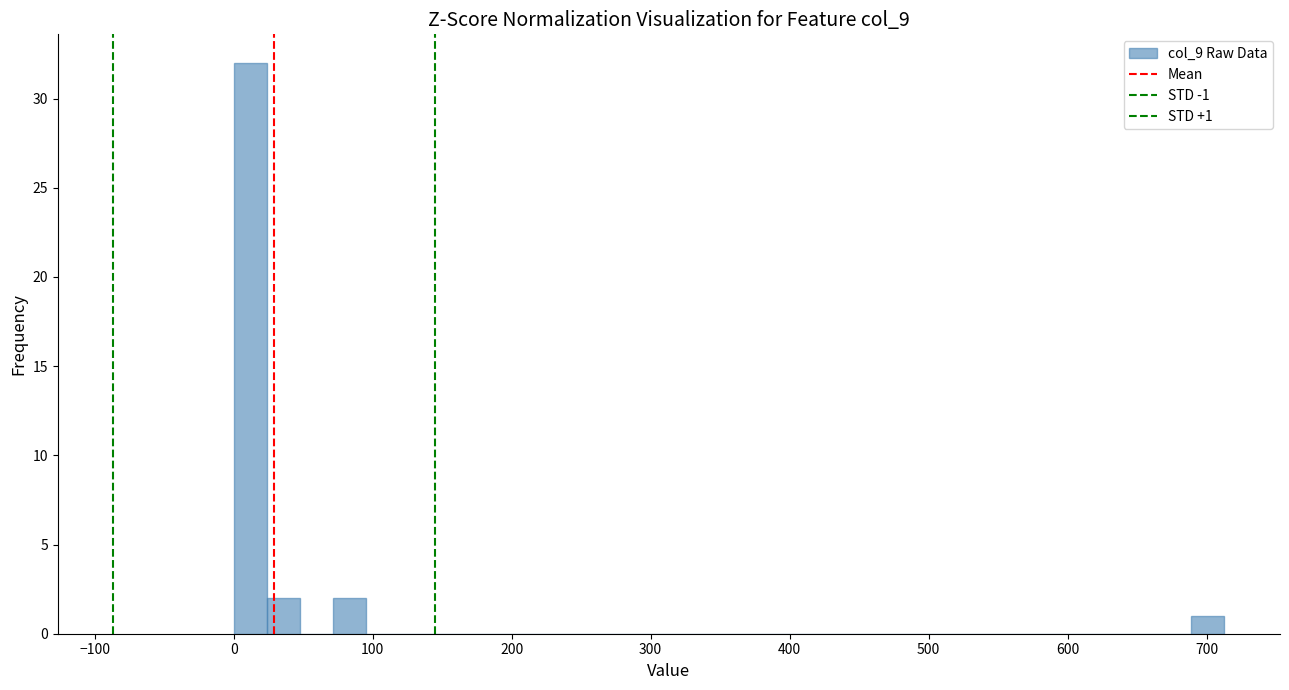

Around what value on the x-axis is the tallest bar? Give the approximate position of its centre, as read against the axis.

10